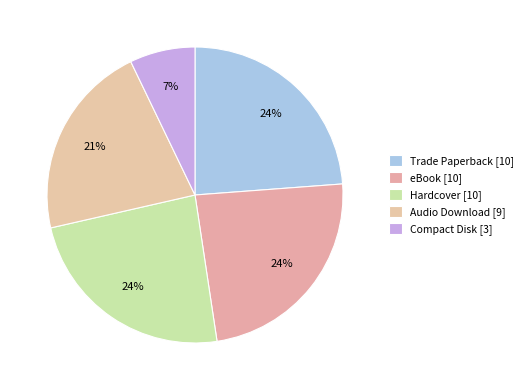

Does any single category account for the majority?

No